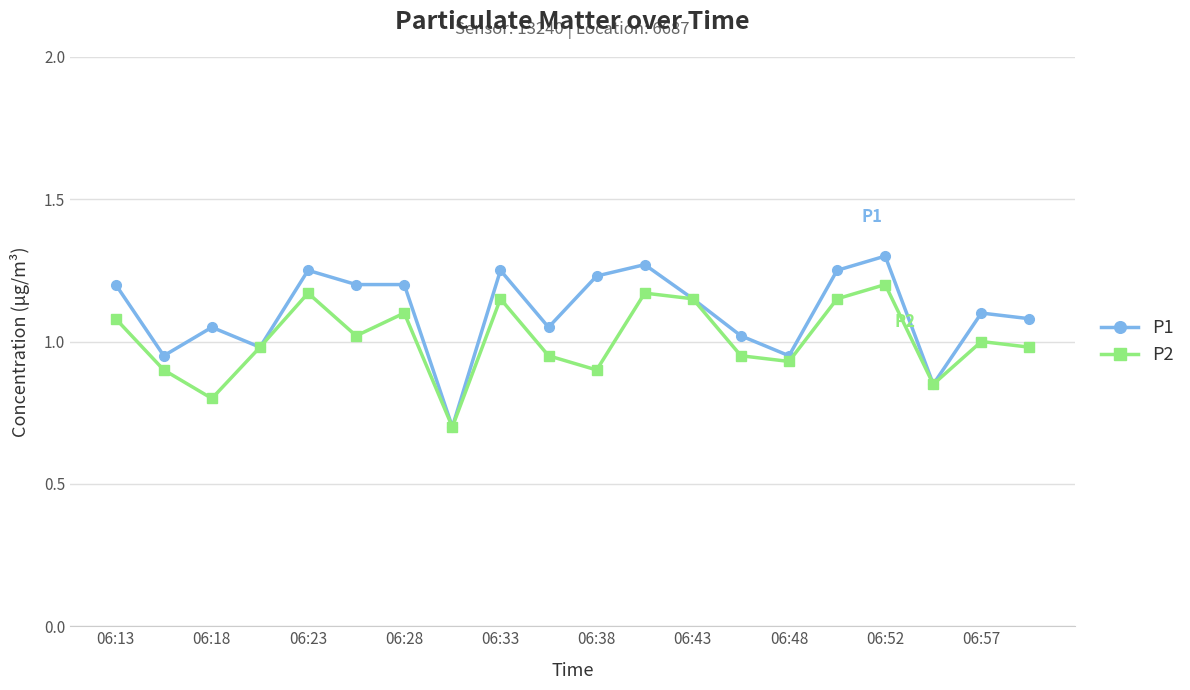

Rank the series by their average value, from highest to lowest.

P1, P2